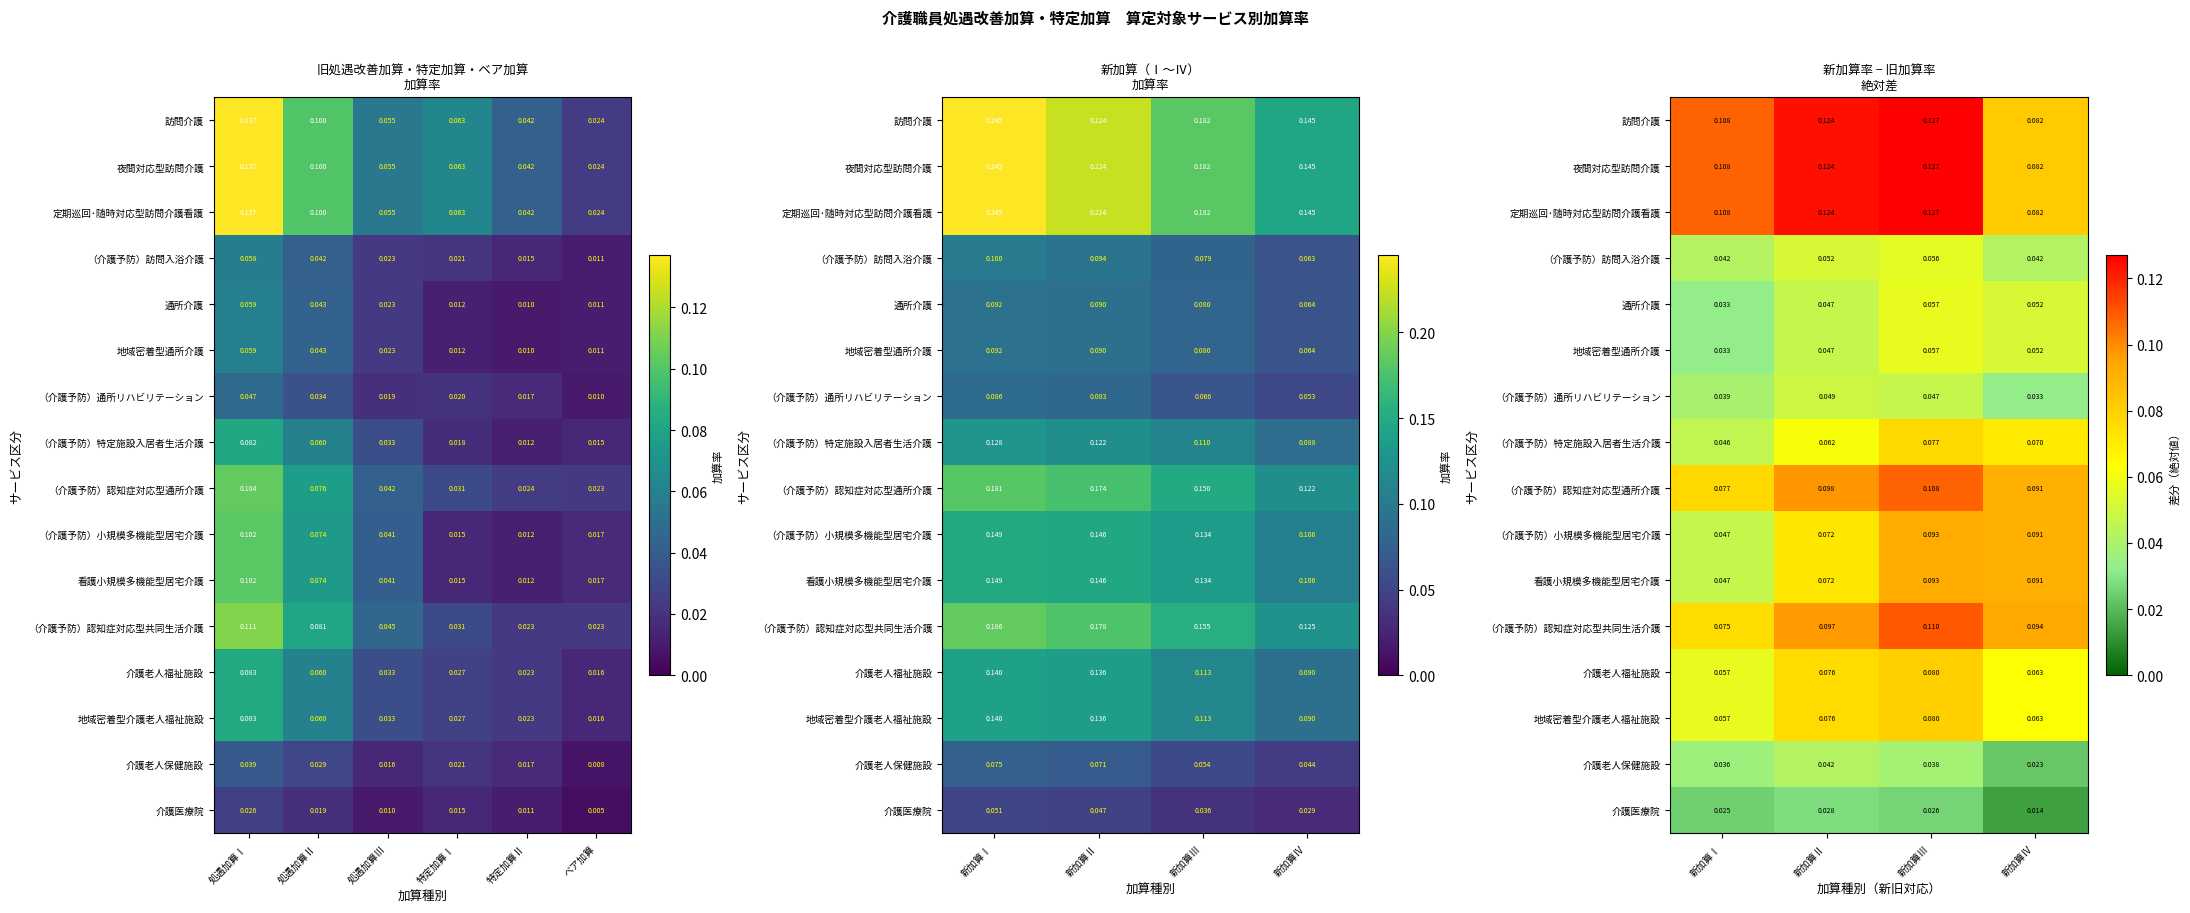

True or false: 夜間対応型訪問介護 has a value of 0.2 at 新加算Ⅲ.

False